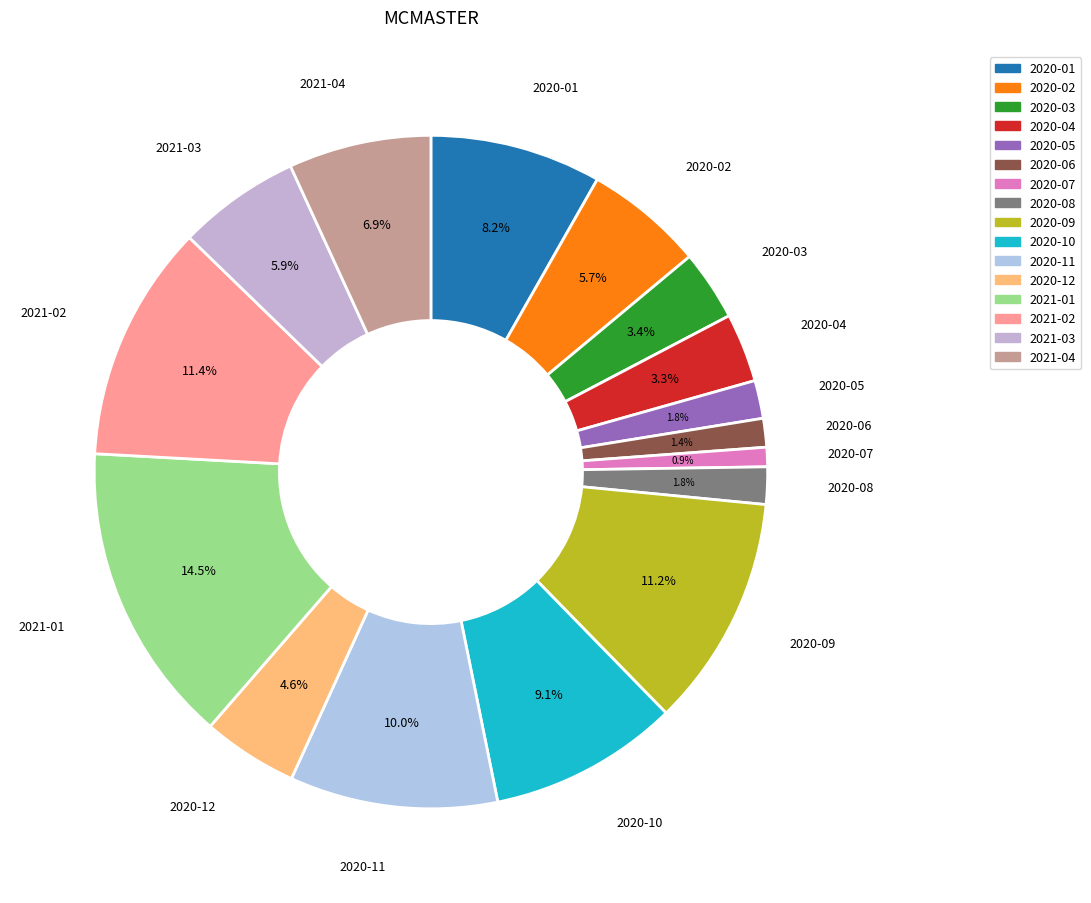

Combined, what portion of the pie is 2020-11 and 2020-07?

10.9%